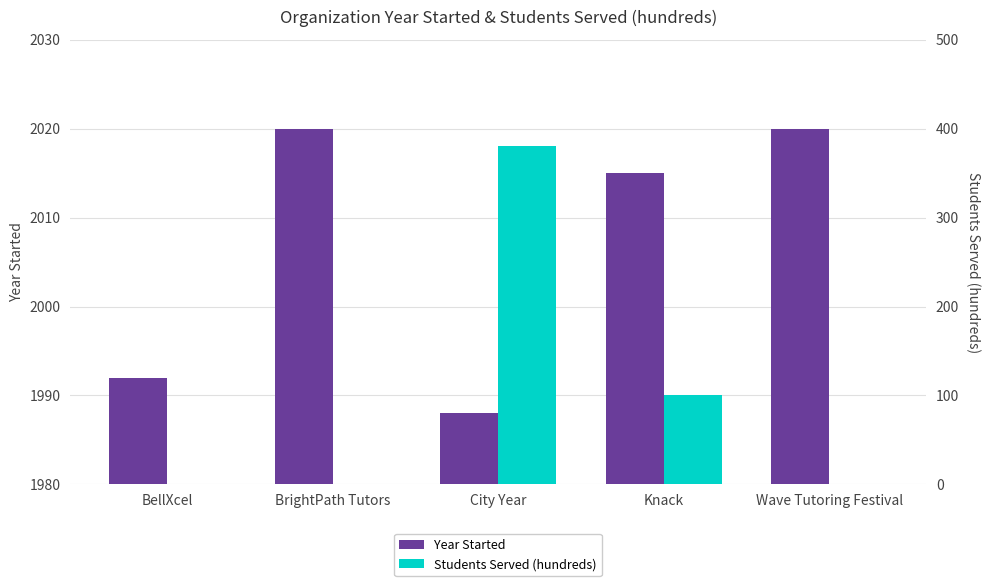

List the series in order of their overall mean, lowest first.

Students Served (hundreds), Year Started